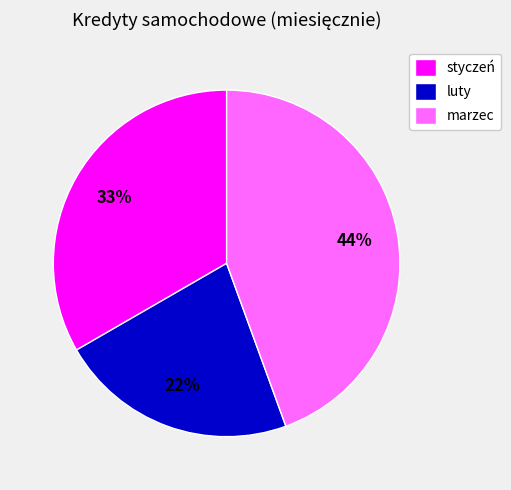

To the nearest percent, what portion does marzec represent?

44%